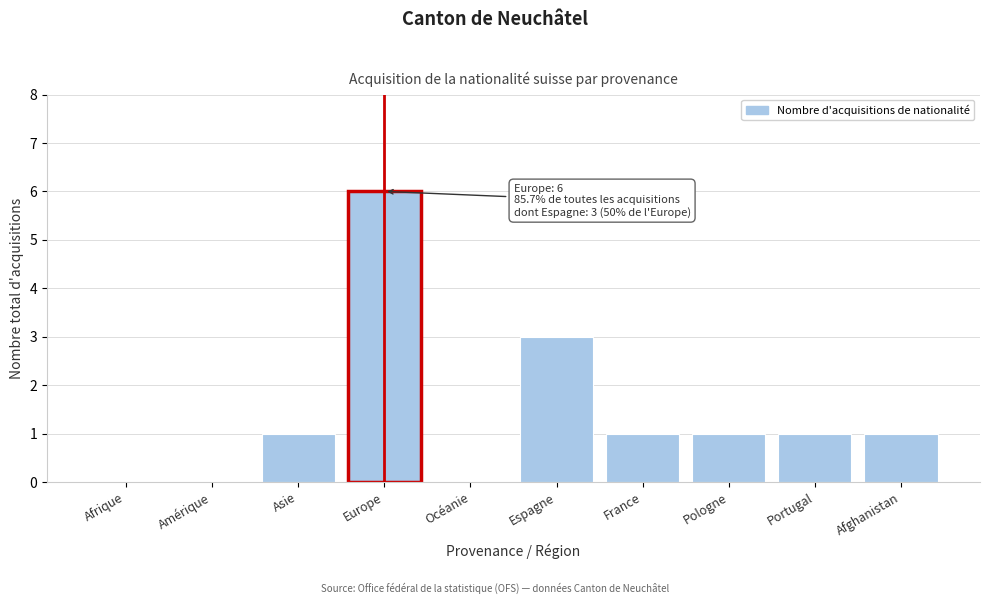

Reading left to right, transcribe all the data shown in this chart.

Afrique=0	Amérique=0	Asie=1	Europe=6	Océanie=0	Espagne=3	France=1	Pologne=1	Portugal=1	Afghanistan=1